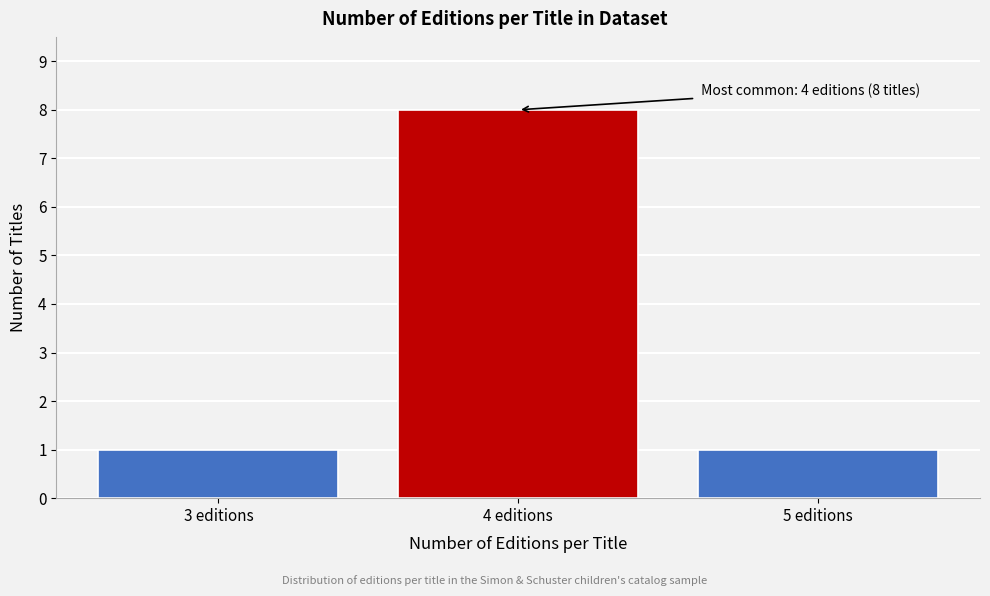

Reading left to right, what are all the values shown in this chart?

3 editions=1	4 editions=8	5 editions=1